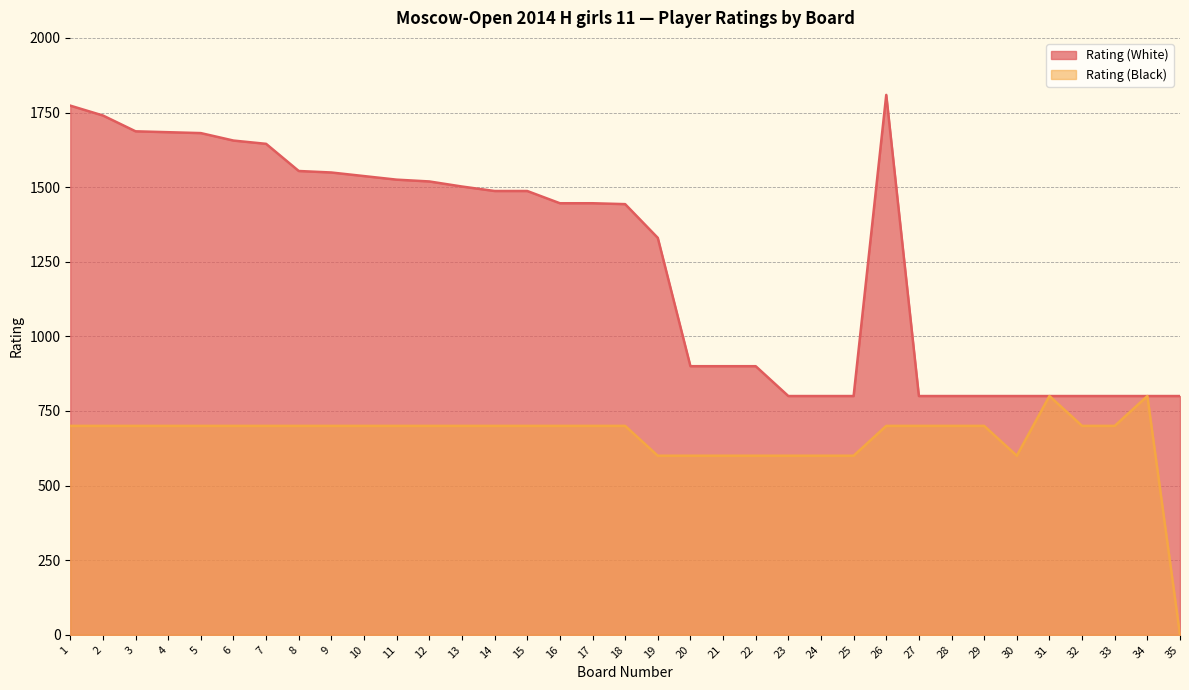

Which series has the largest total across all categories?

Rating (White)